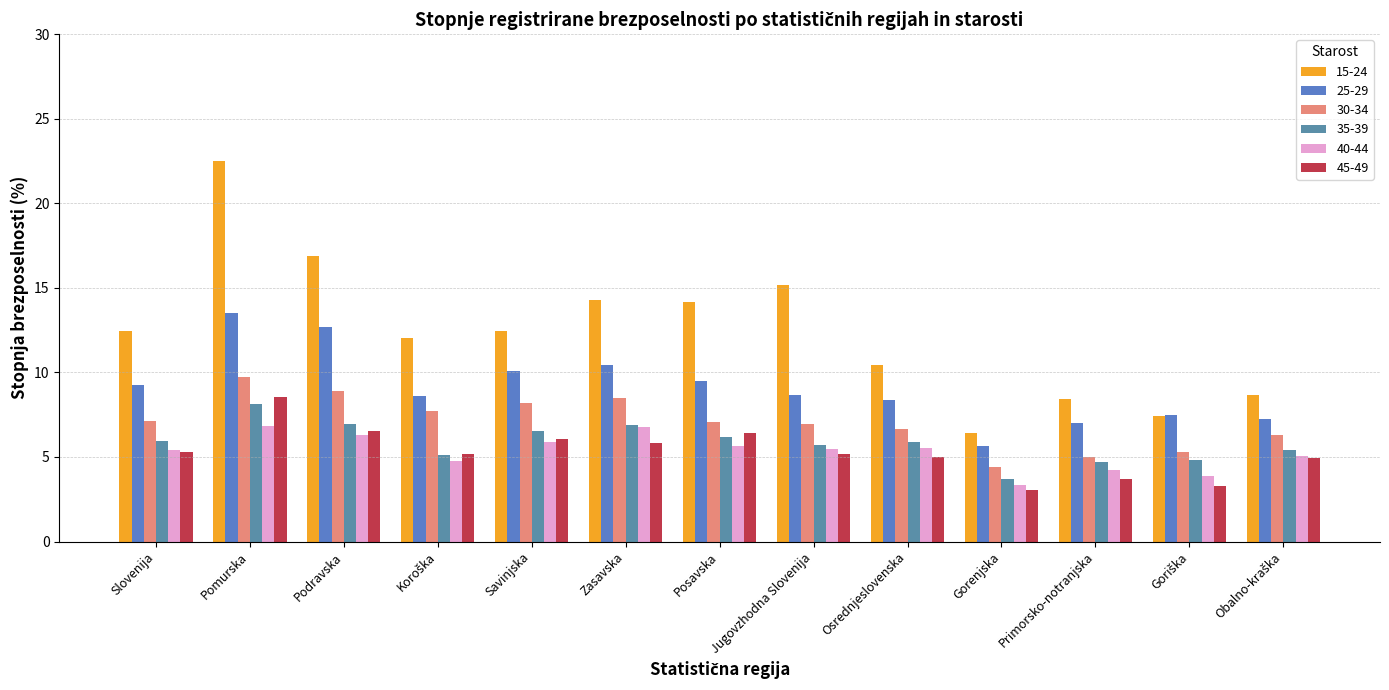

How many data points does each series have?

13